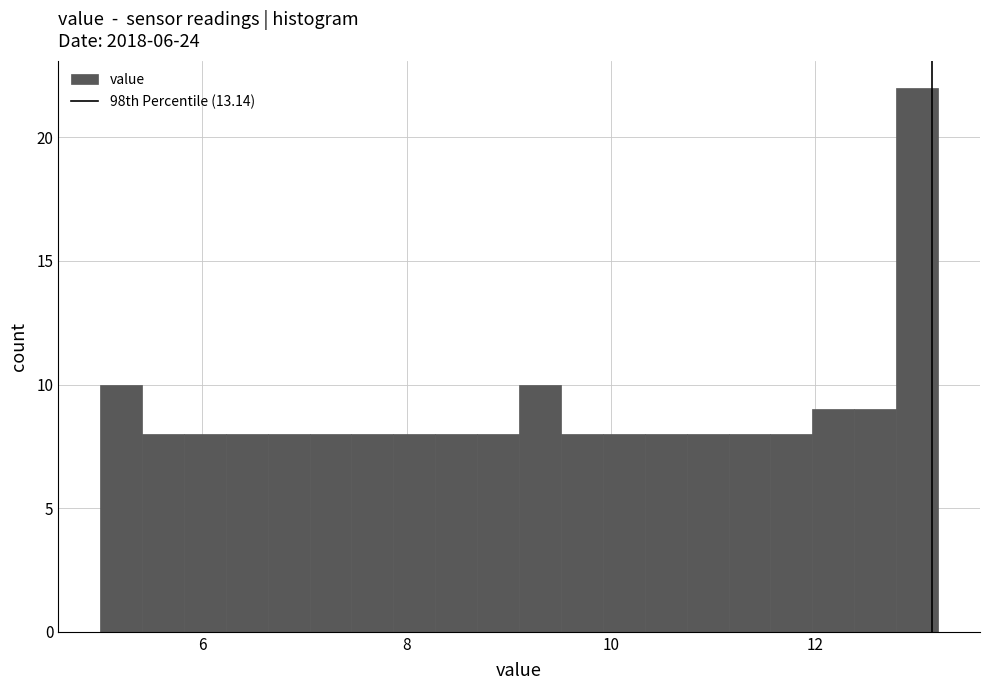

Read against the x-axis, roughly where is the centre of the tallest bar?

13.0